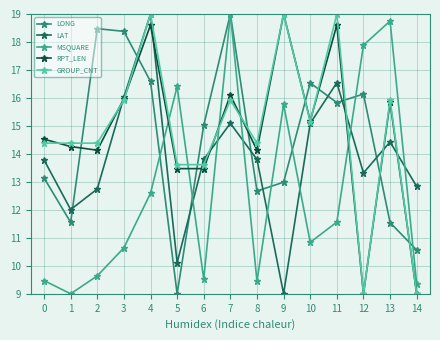

What is the value of the LAT point at the 11th from the left?

15.1